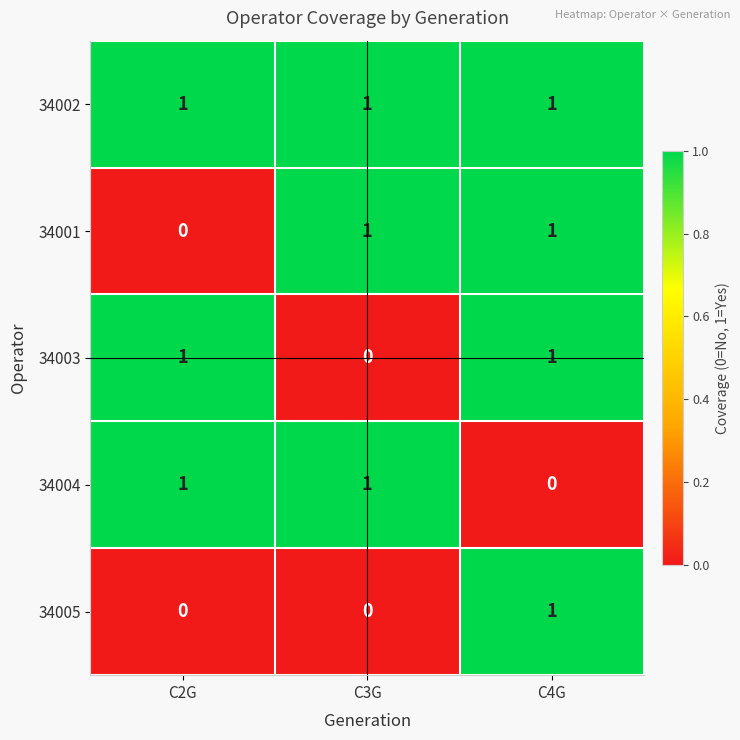

Is it true that 34002 equals 1 at C4G?

True